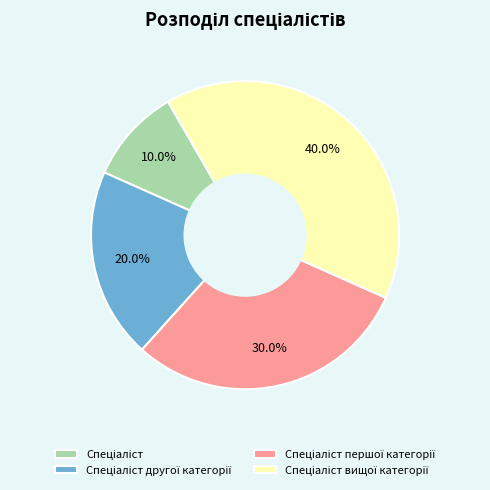

How many slices are in this pie chart?

4